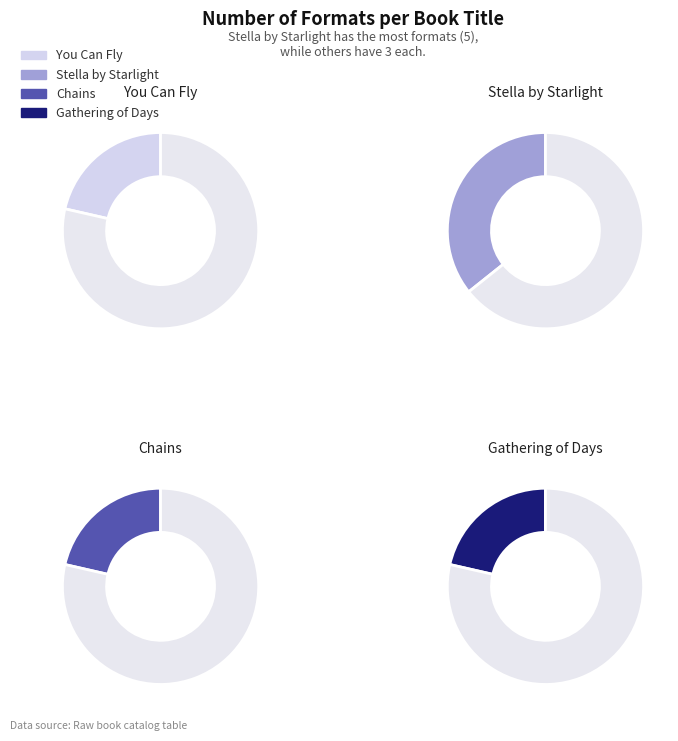

What percentage is the Stella by Starlight slice, to the nearest percent?

36%